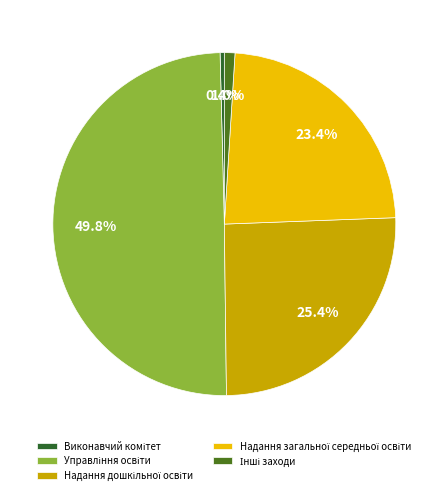

The Виконавчий комітет slice represents 0% of the pie. True or false?

True